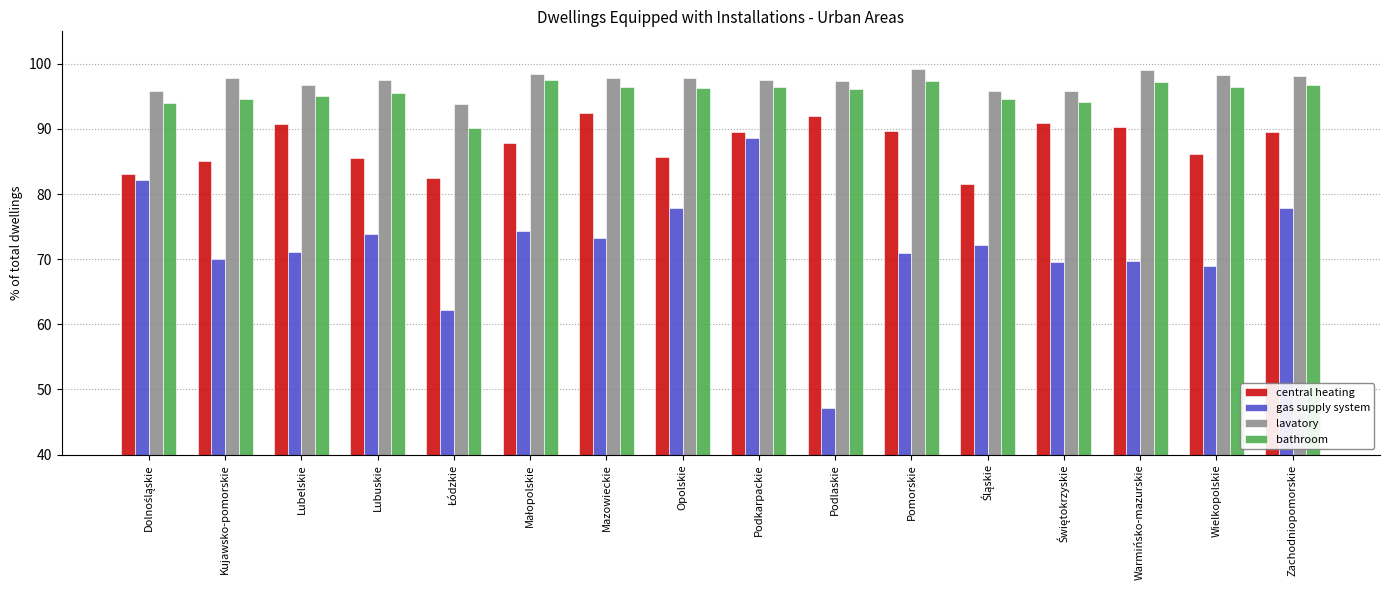

What is the maximum value for lavatory?

99.2